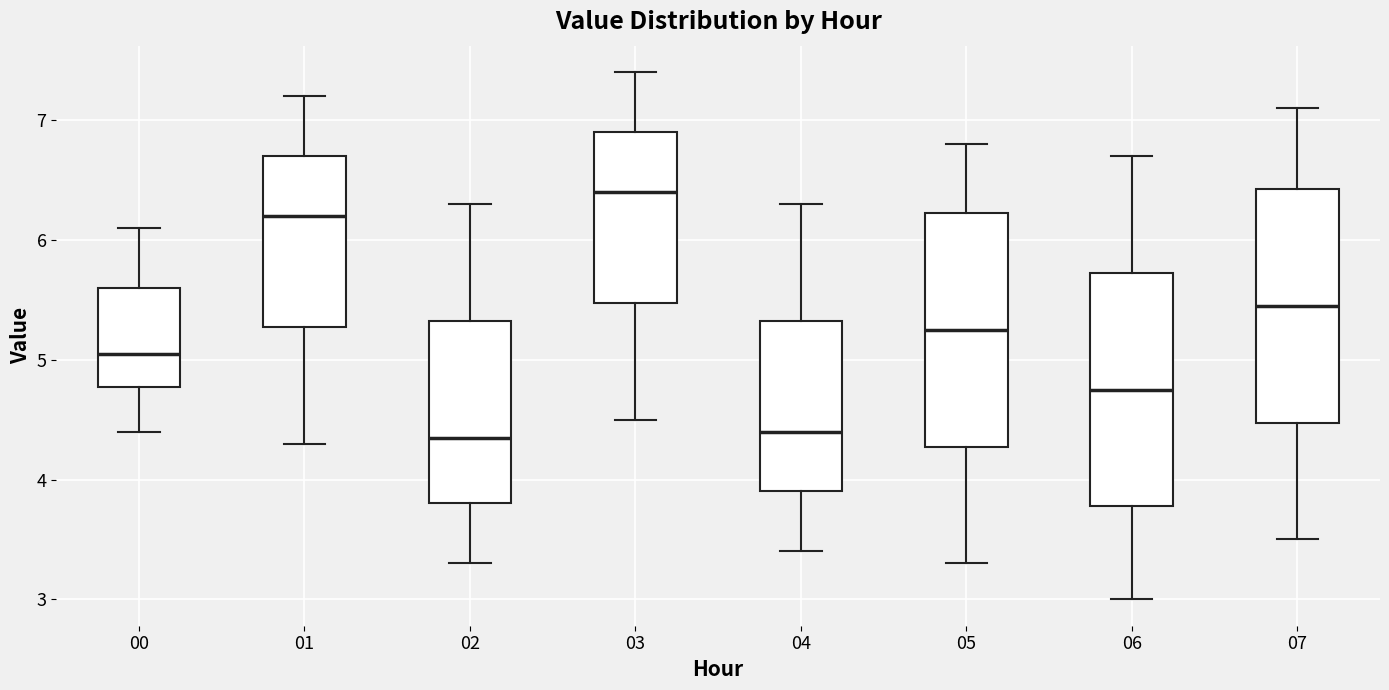

Where is the lower edge of the box at x = 06 on the y-axis? The values are not printed on the chart, so give them approximately, as read against the axis.

3.8